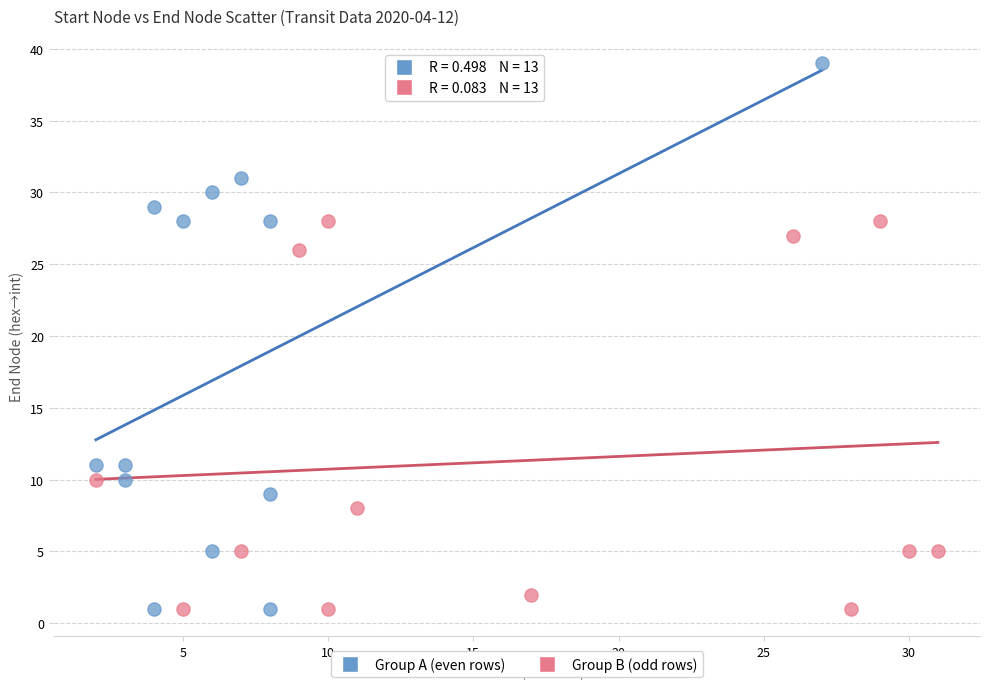

Which series has the largest Y range (max minus min)?

Group A (even rows)